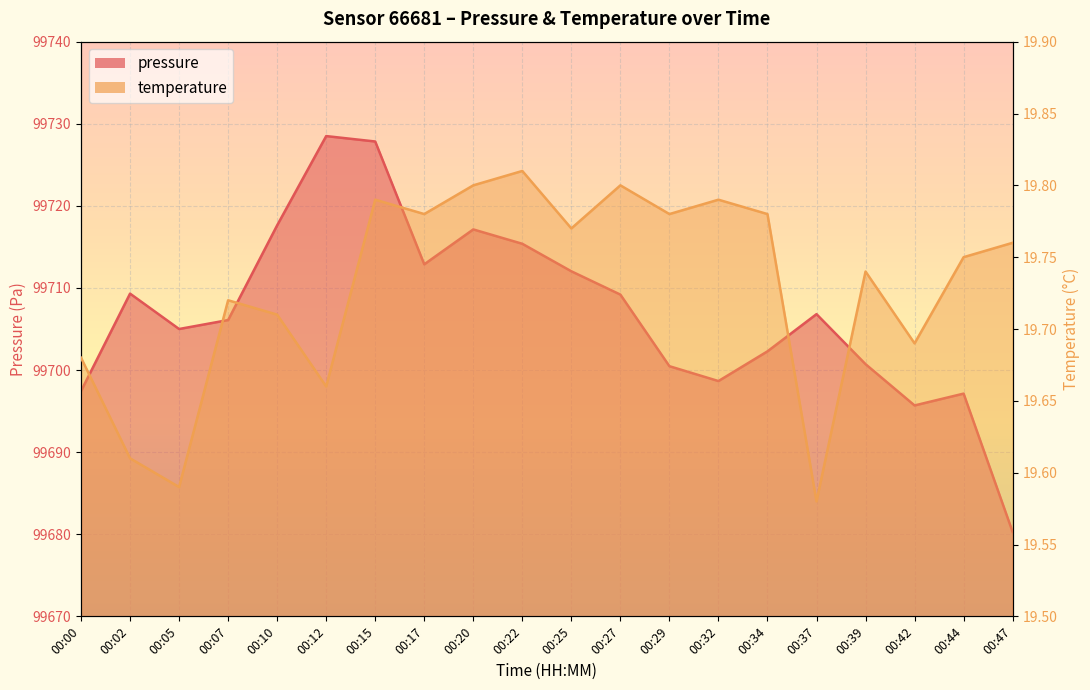

Between 00:32 and 00:29, which is larger?

00:29